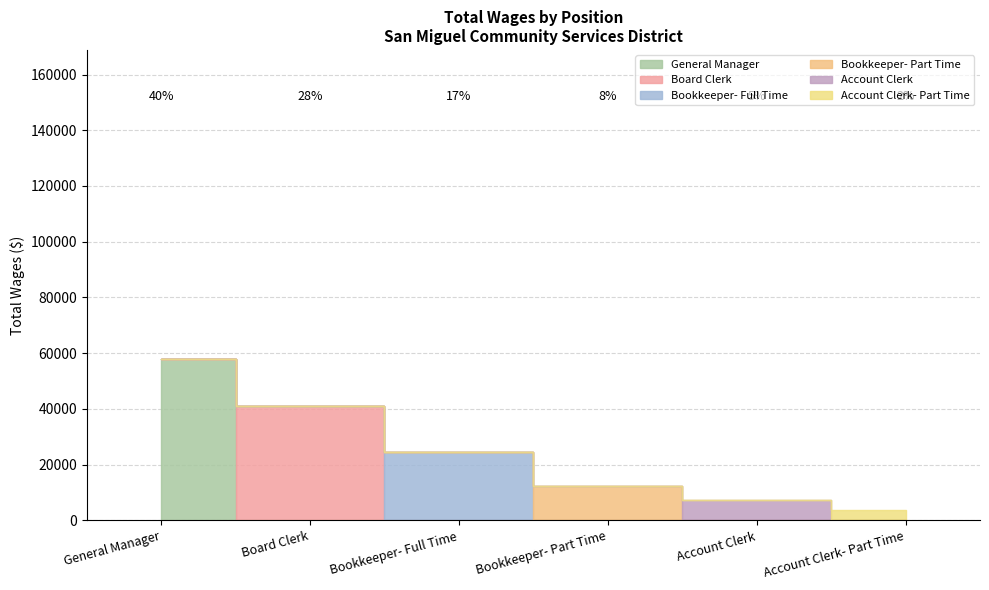

What is the ratio of the value at Account Clerk to the value at Board Clerk?

0.2